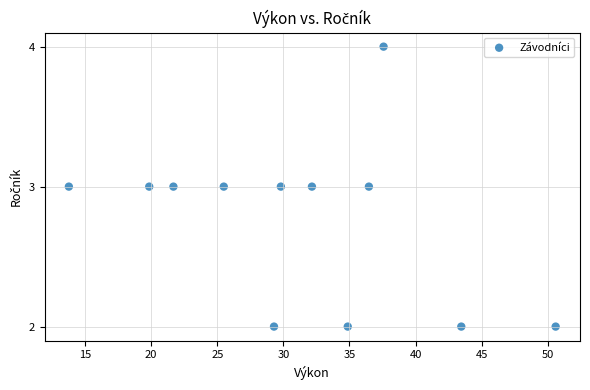

What is the average Y value?

3